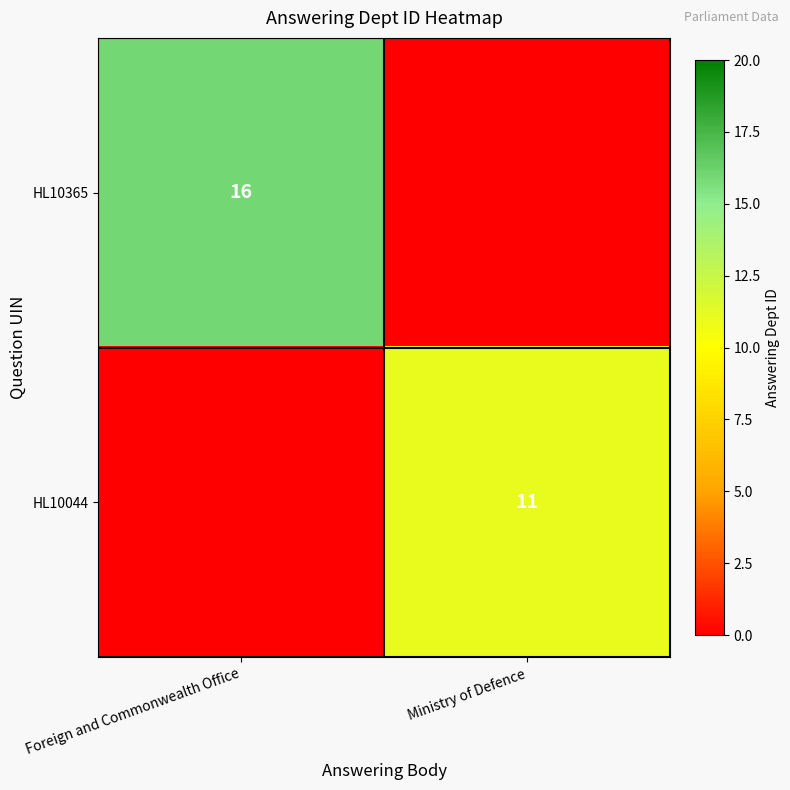

Is it true that HL10044 equals 4 at Ministry of Defence?

False